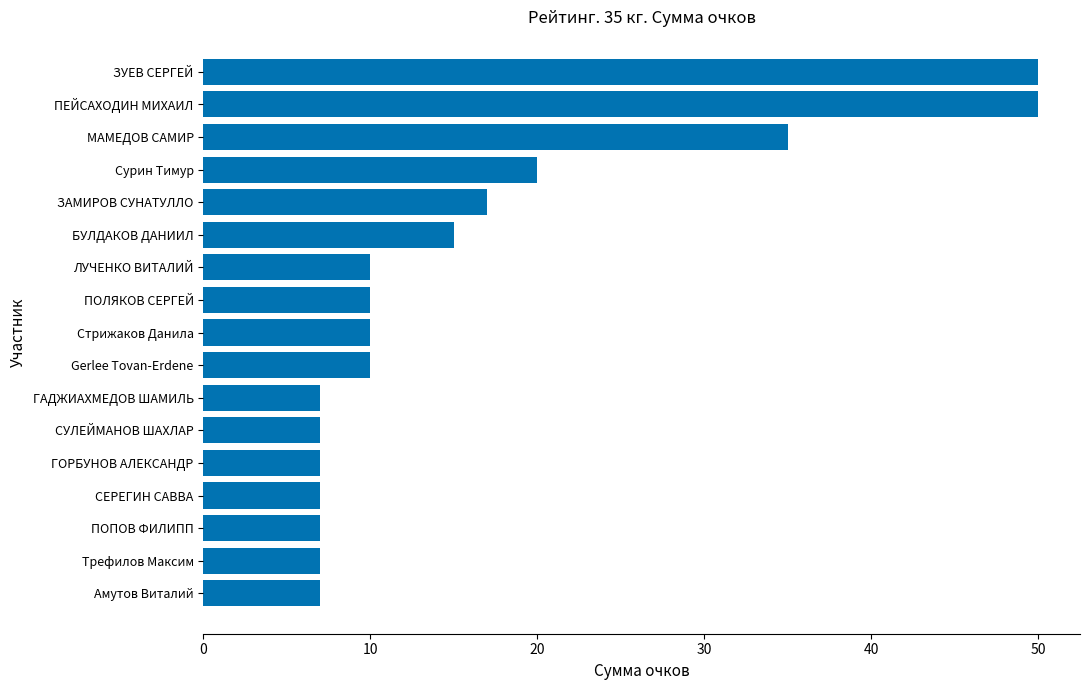

The chart shows a value of 12 at Трефилов Максим. True or false?

False